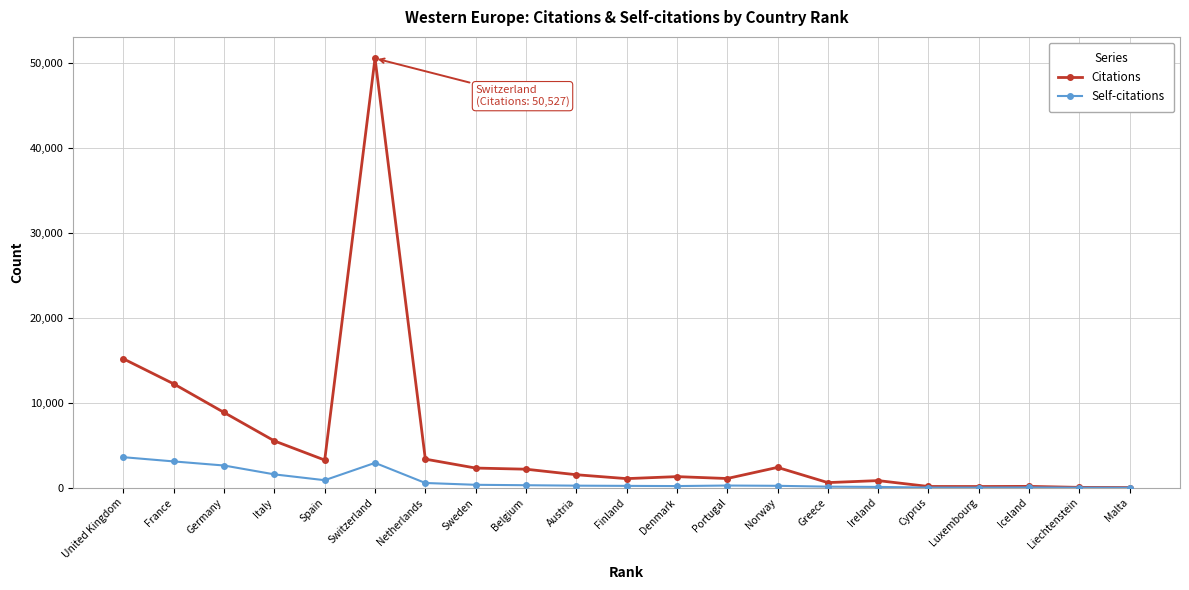

What is the average value of the Citations series?

5365